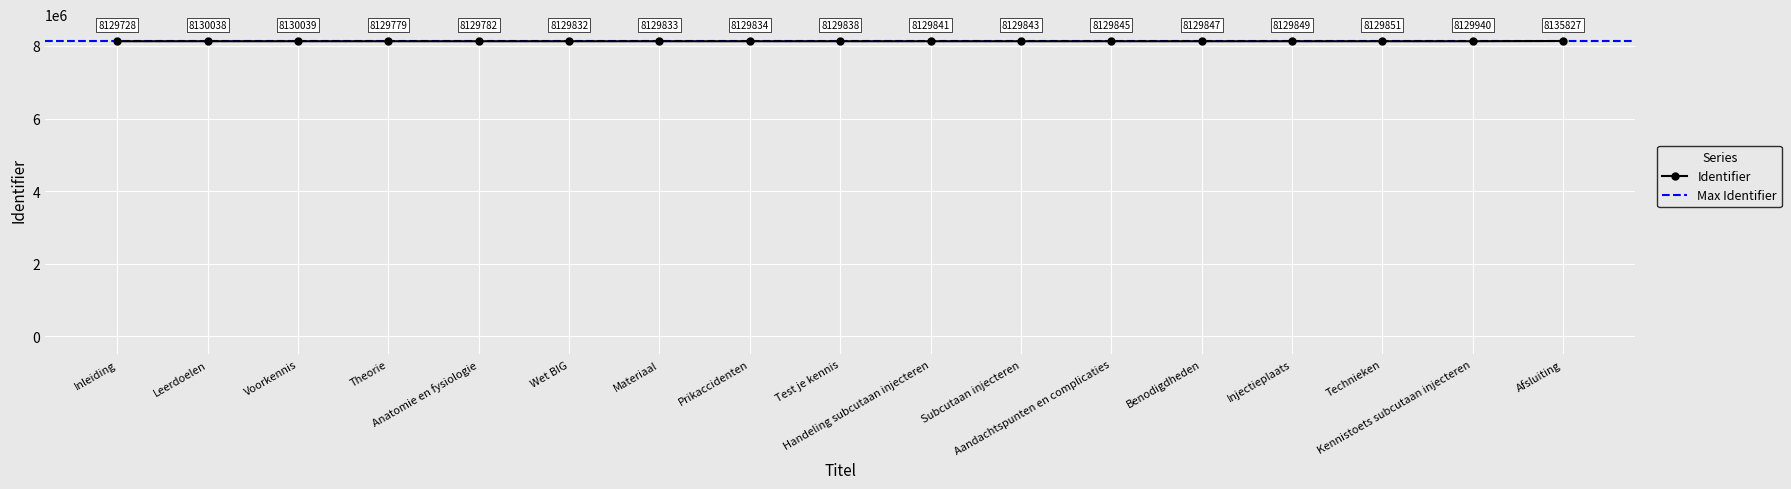

What position from the right is Test je kennis?

9